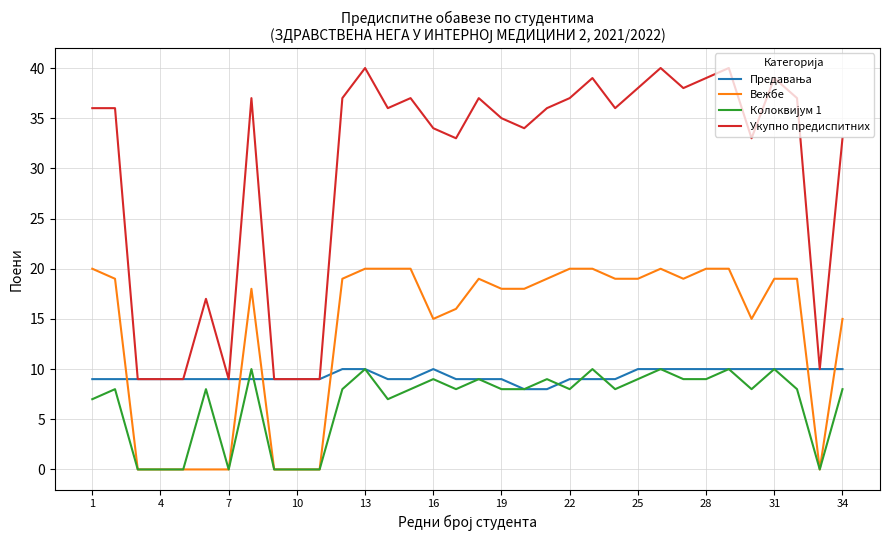

What is the greatest value displayed?

40